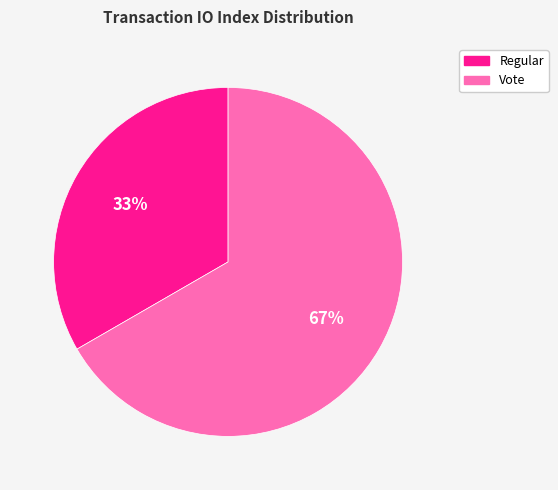

How many segments does this pie chart have?

2